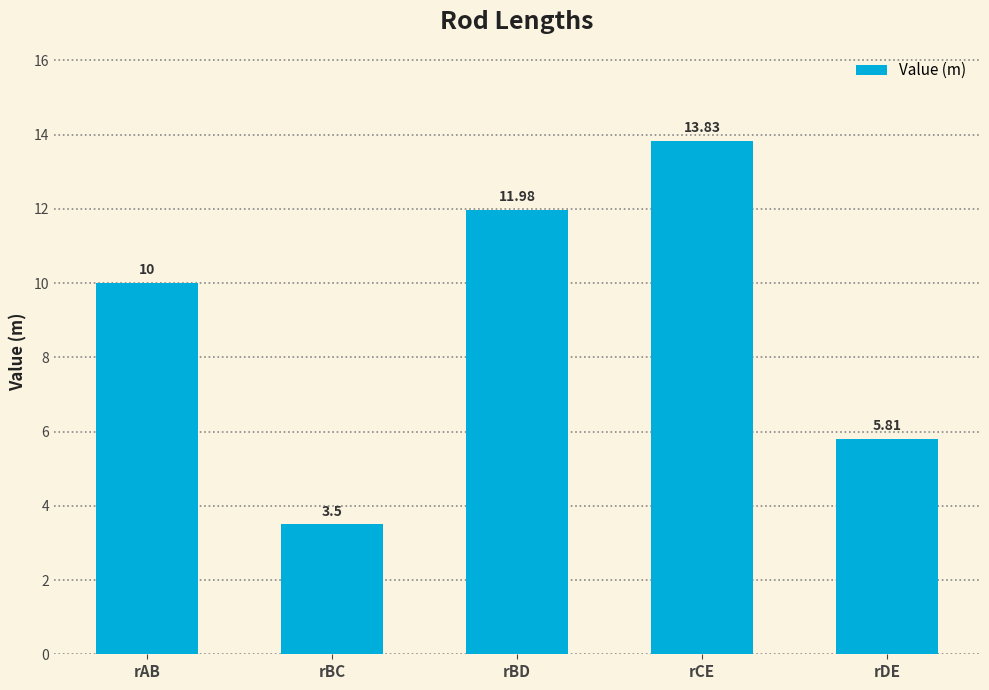

What is the label of the 5th bar from the right?

rAB